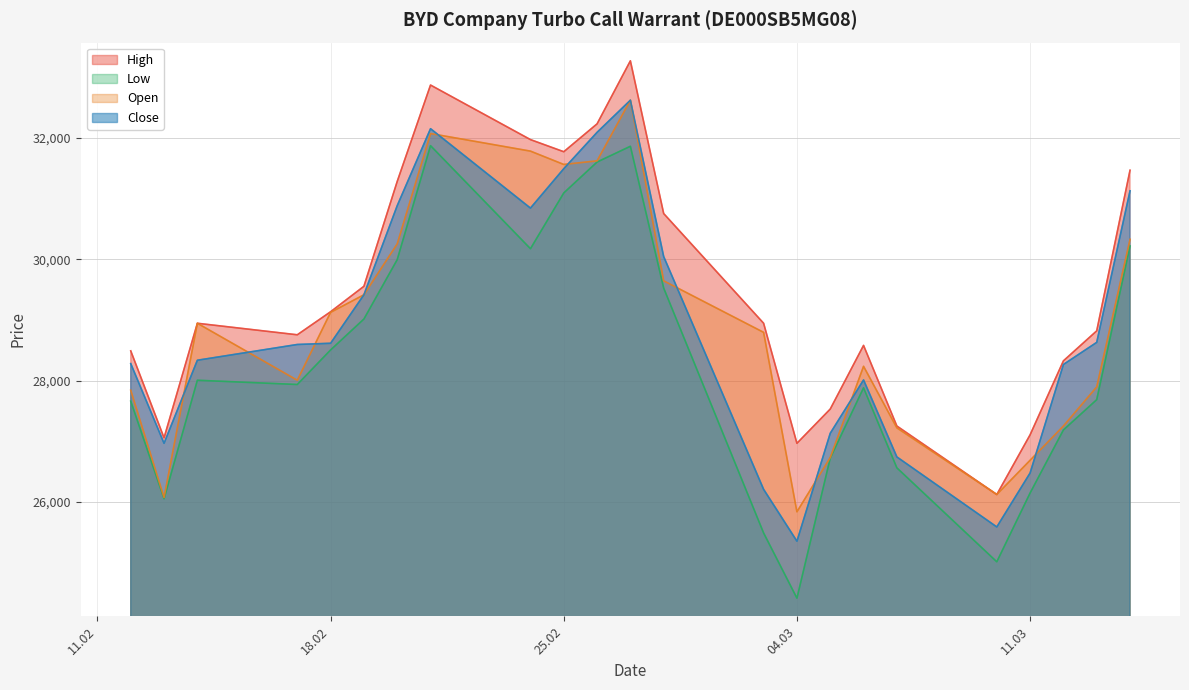

What is the average value of the Open series?

28873